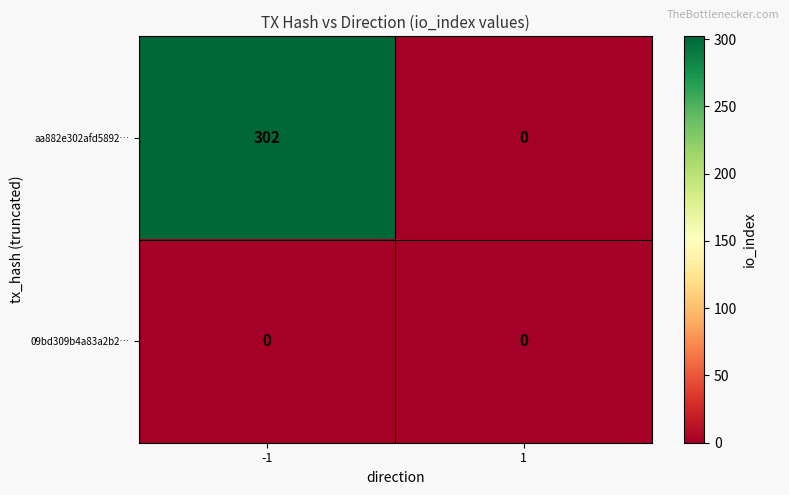

Which series changed the most between -1 and 1?

aa882e302afd5892…